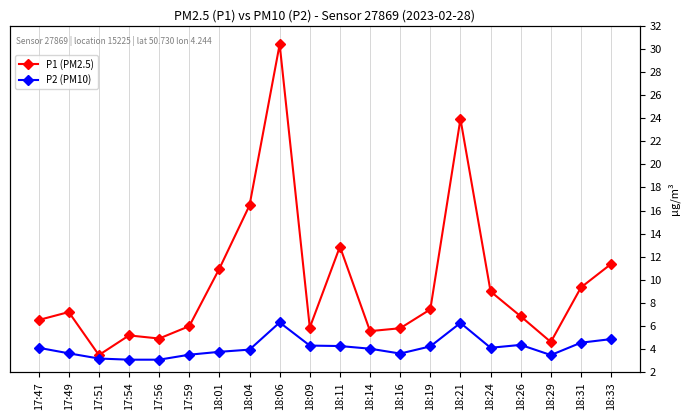

Rank the series at 18:33 from highest to lowest value.

P1 (PM2.5), P2 (PM10)